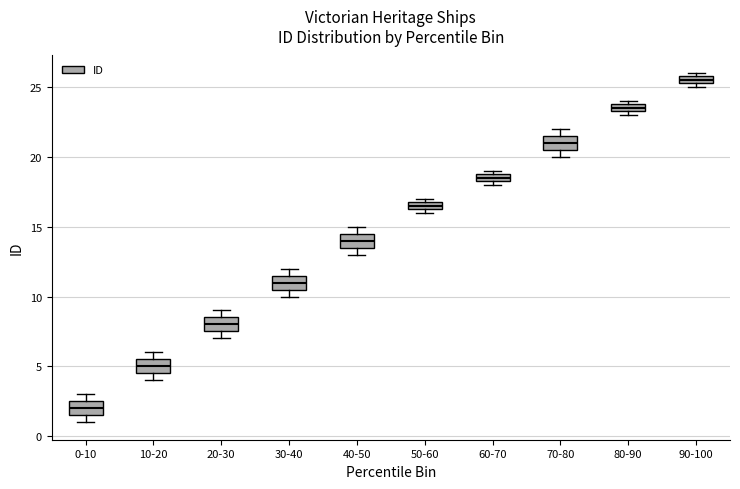

Where does the median line of the box for 70-80 sit on the y-axis? The values are not printed on the chart, so give them approximately, as read against the axis.

21.0